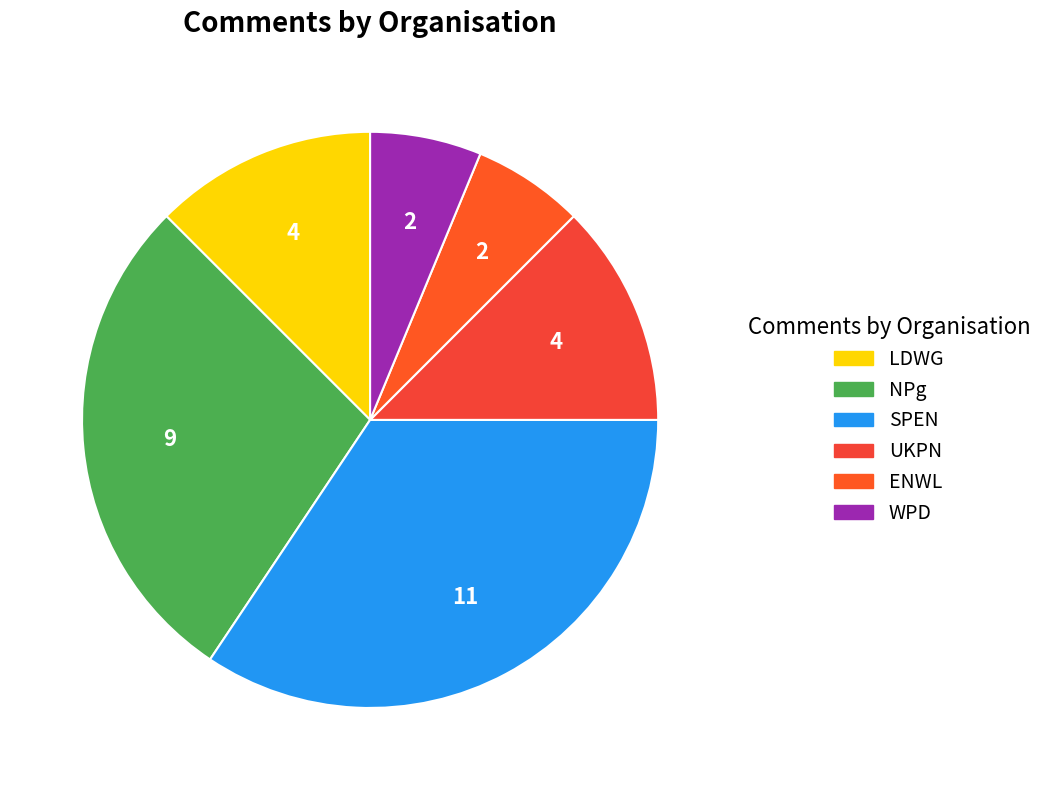

How many segments does this pie chart have?

6